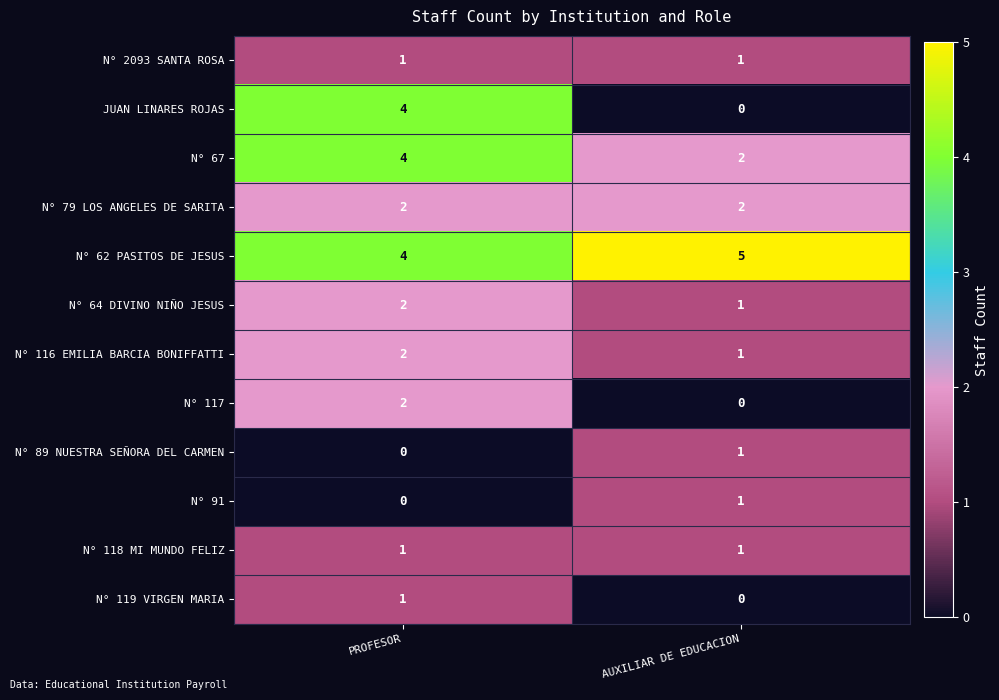

Which category has the highest value across all series?

AUXILIAR DE EDUCACION